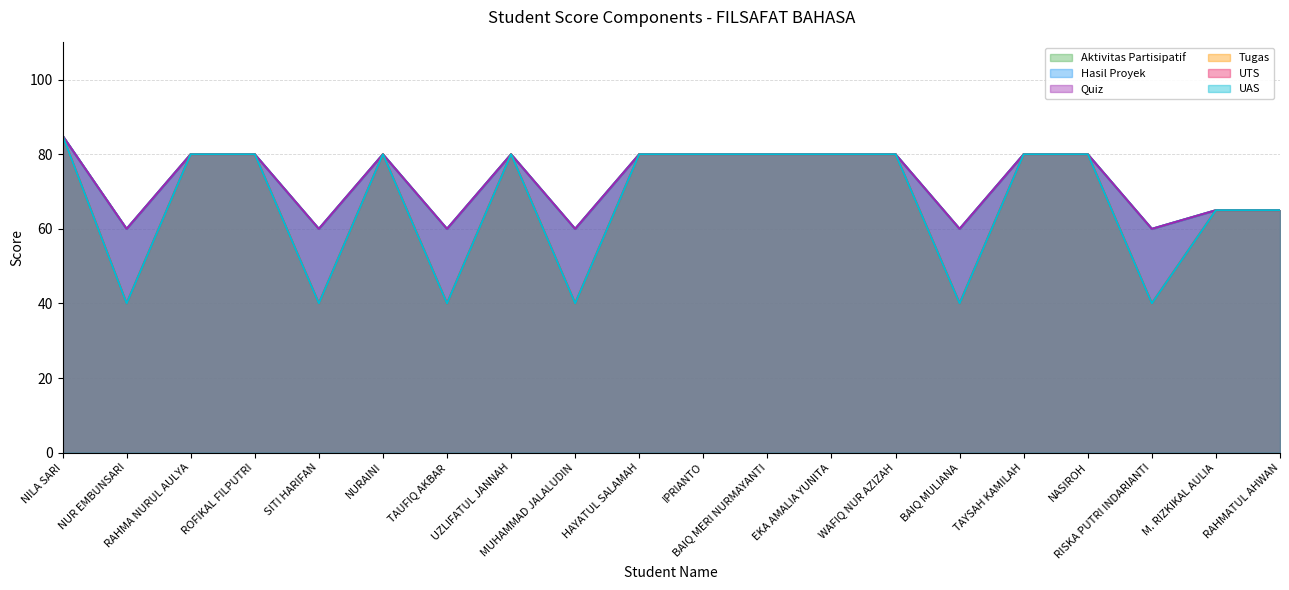

True or false: Quiz and Aktivitas Partisipatif intersect in this chart.

False